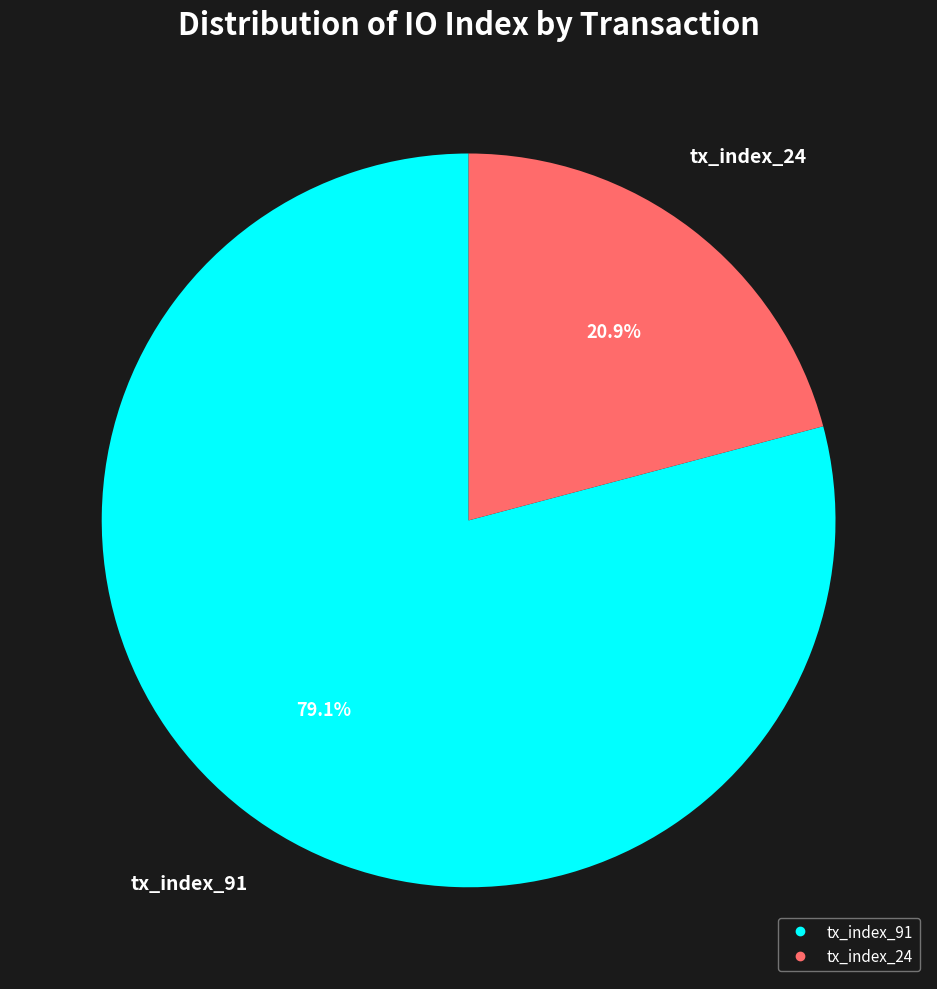

Which category has the smallest portion of the pie?

tx_index_24